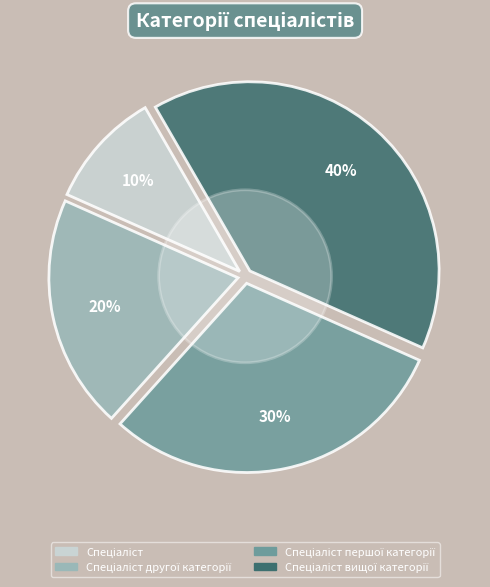

Is there any slice that represents more than half of the pie?

No